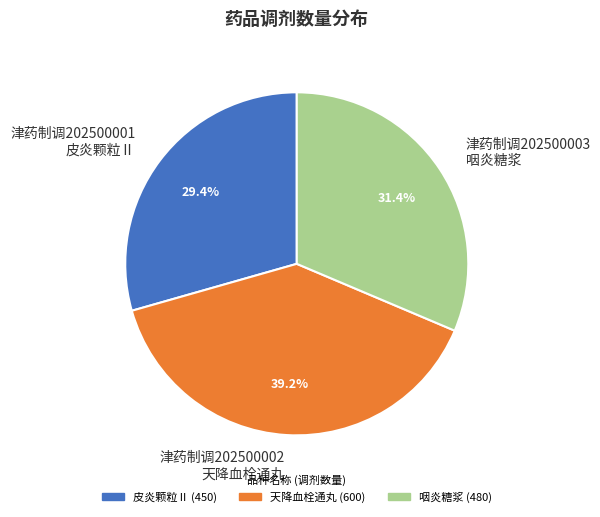

Approximately how many times larger is the value at 津药制调202500003 咽炎糖浆 compared to 津药制调202500002 天降血栓通丸?

0.8